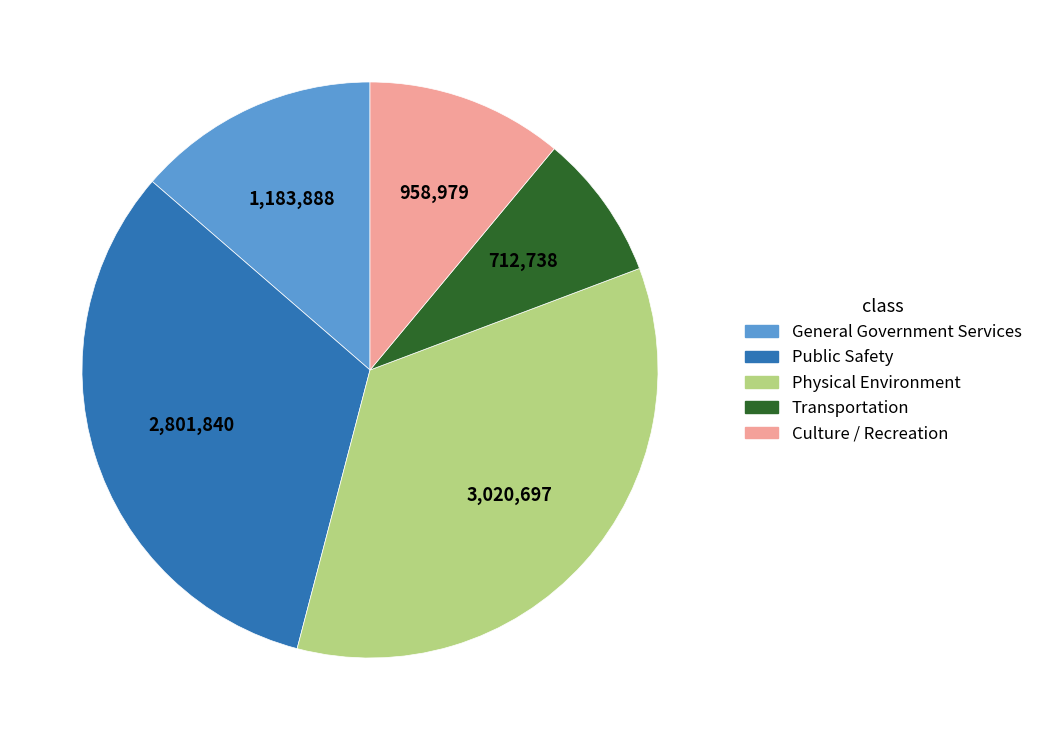

Is there any slice that represents more than half of the pie?

No